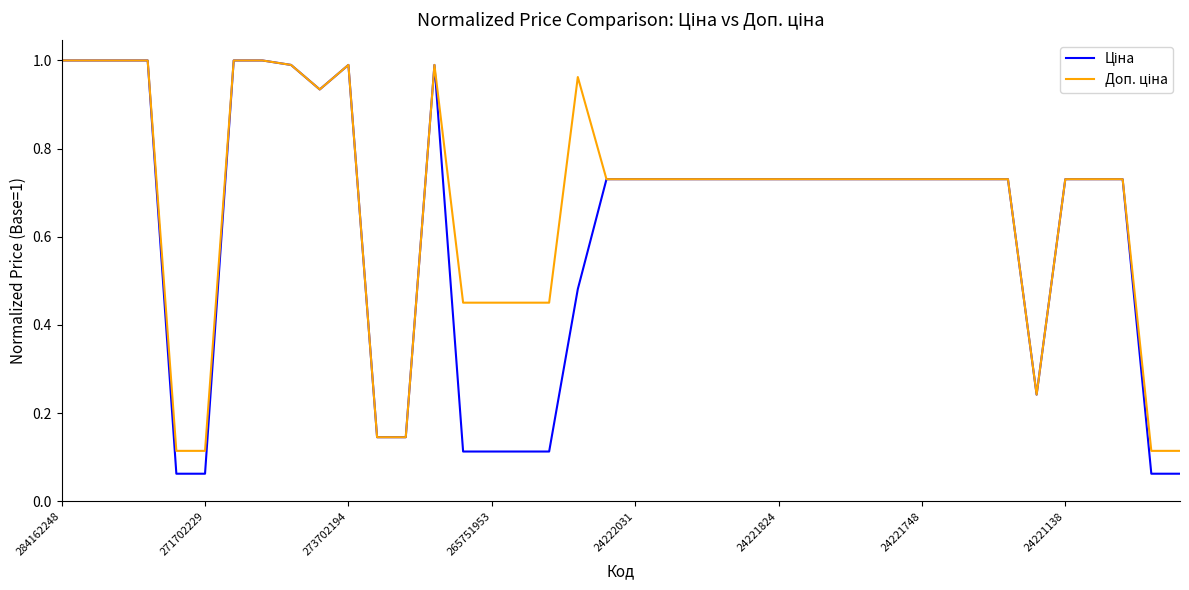

Rank the series by their maximum value, from highest to lowest.

Ціна, Доп. ціна